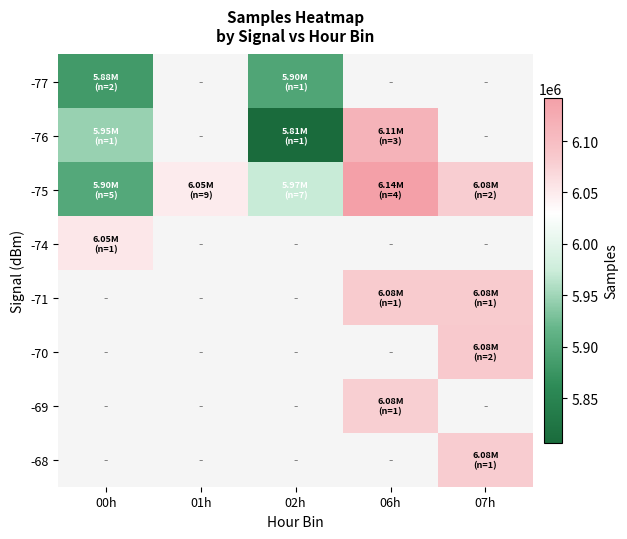

List the series in order of their overall mean, highest first.

-77, -76, -75, -74, -71, -70, -69, -68